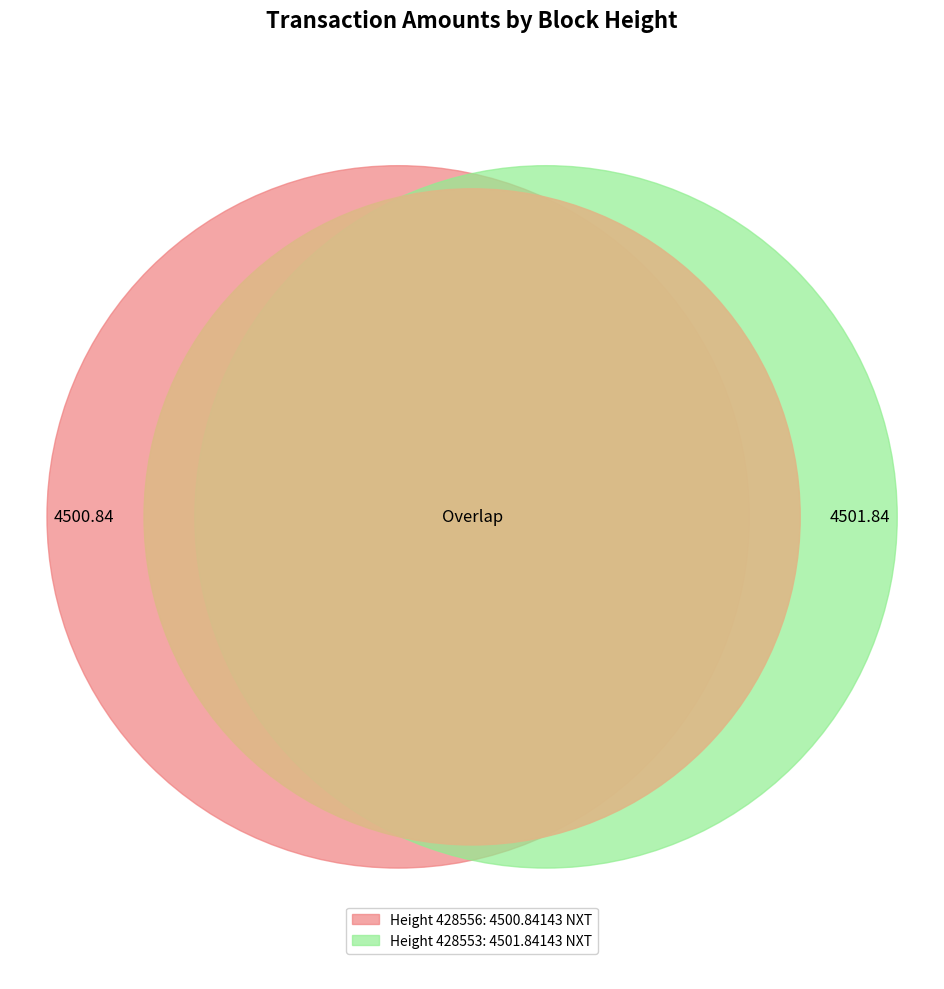

To the nearest percent, what portion does 428553 represent?

50%